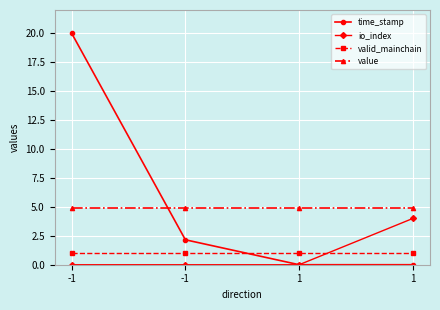

What is the difference between the time_stamp values at -1 and 1?

2.2